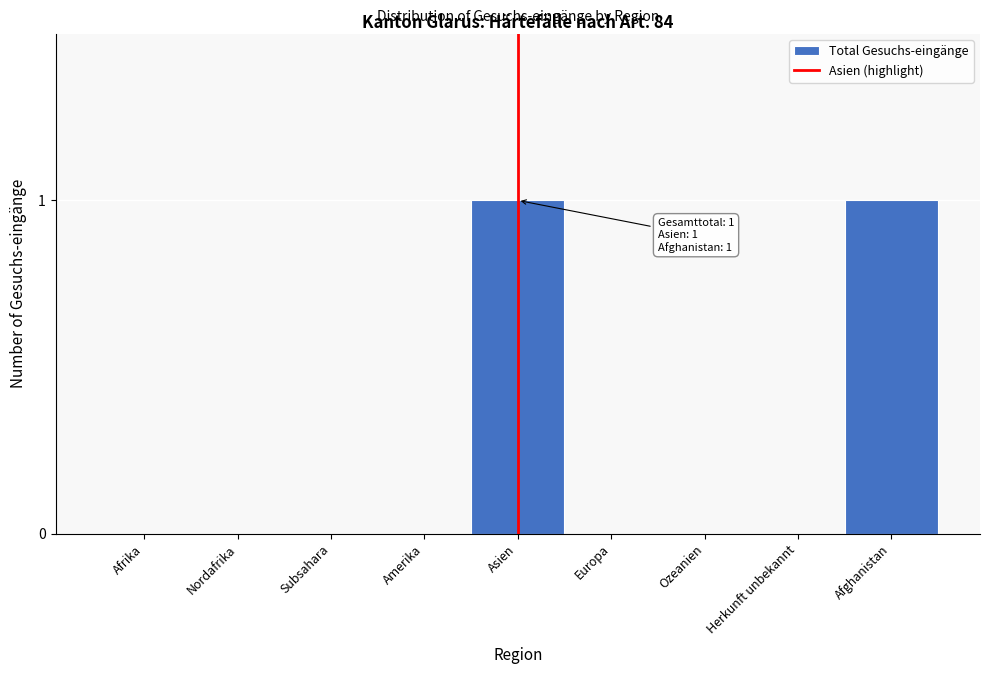

Reading left to right, what are all the values shown in this chart?

Afrika=0	Nordafrika=0	Subsahara=0	Amerika=0	Asien=1	Europa=0	Ozeanien=0	Herkunft unbekannt=0	Afghanistan=1